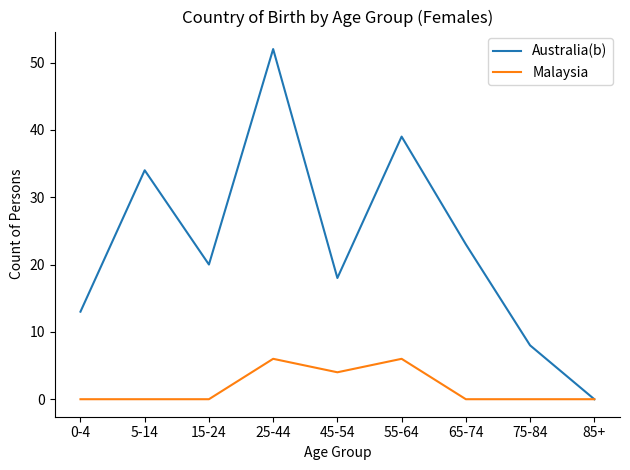

The Malaysia series shows 6 at 25-44. True or false?

True